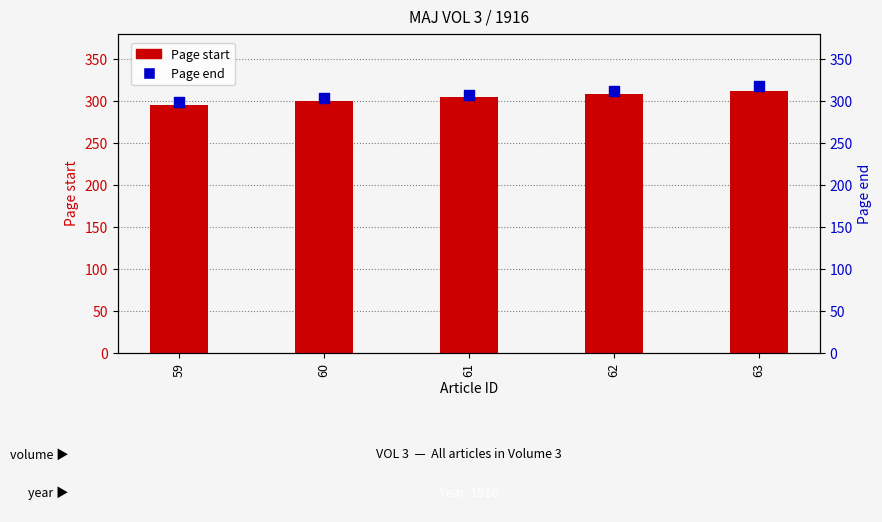

At how many categories does at least one series exceed 314?

1